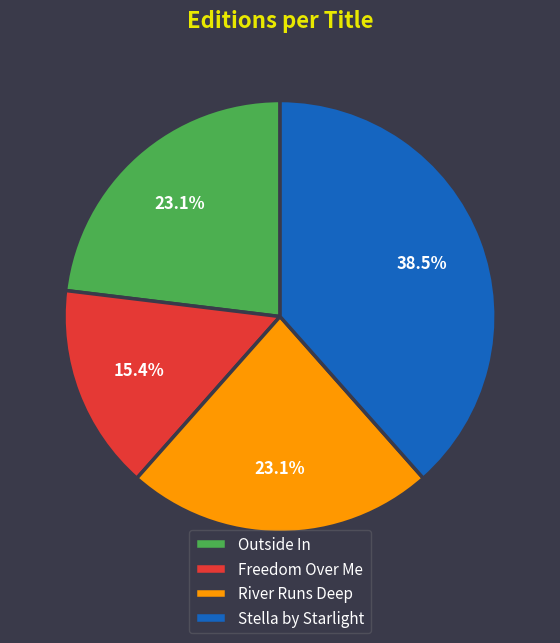

The Outside In slice represents 29% of the pie. True or false?

False